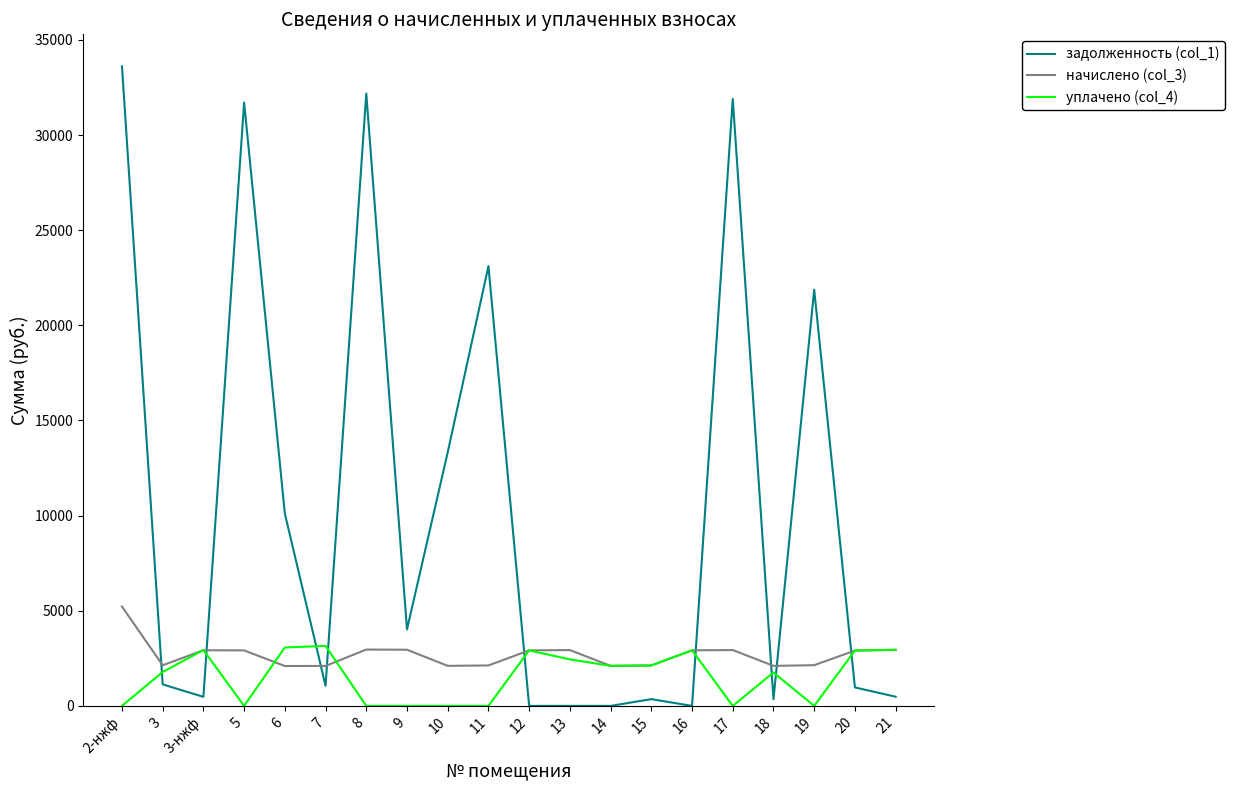

At 5, list the series in order from largest to smallest.

задолженность (col_1), начислено (col_3), уплачено (col_4)